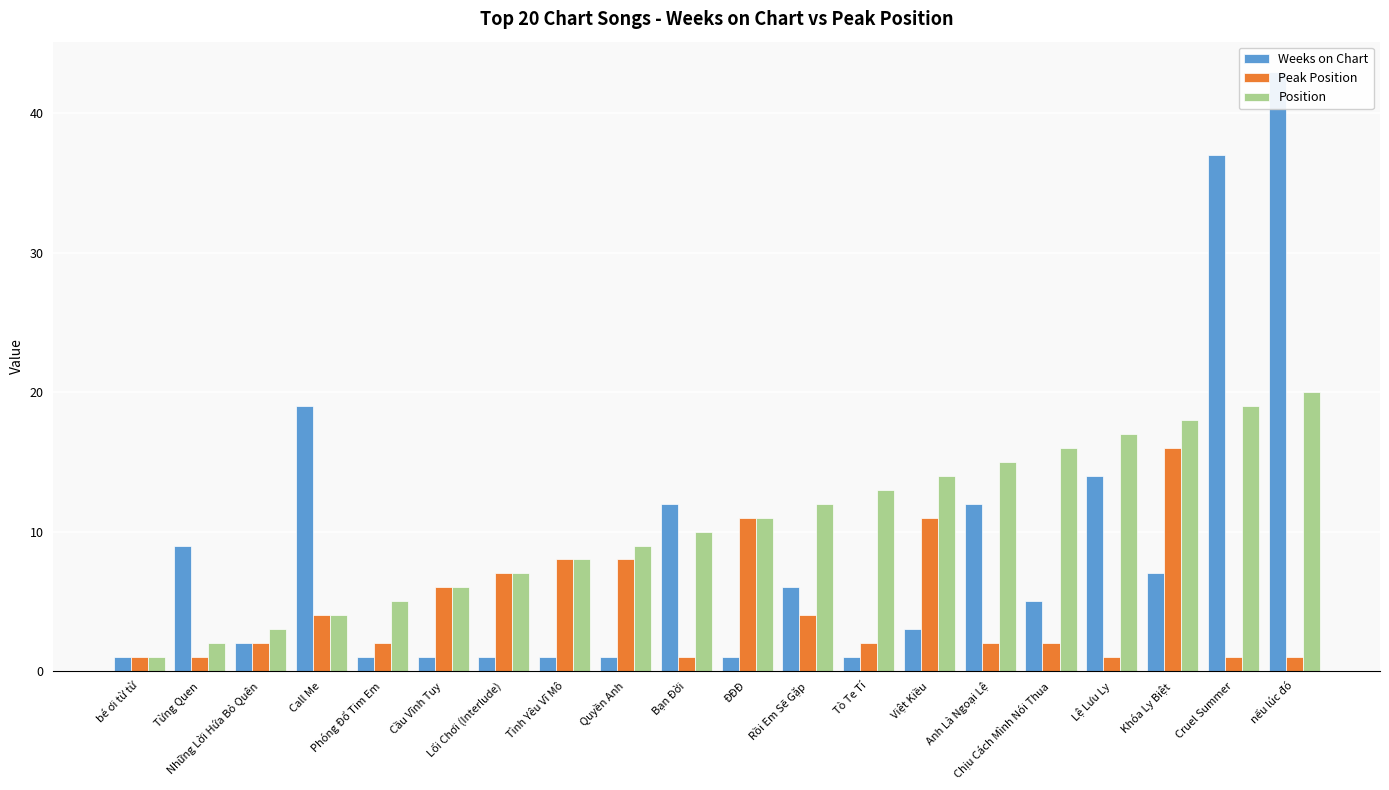

The Position series shows 20 at nếu lúc đó. True or false?

True